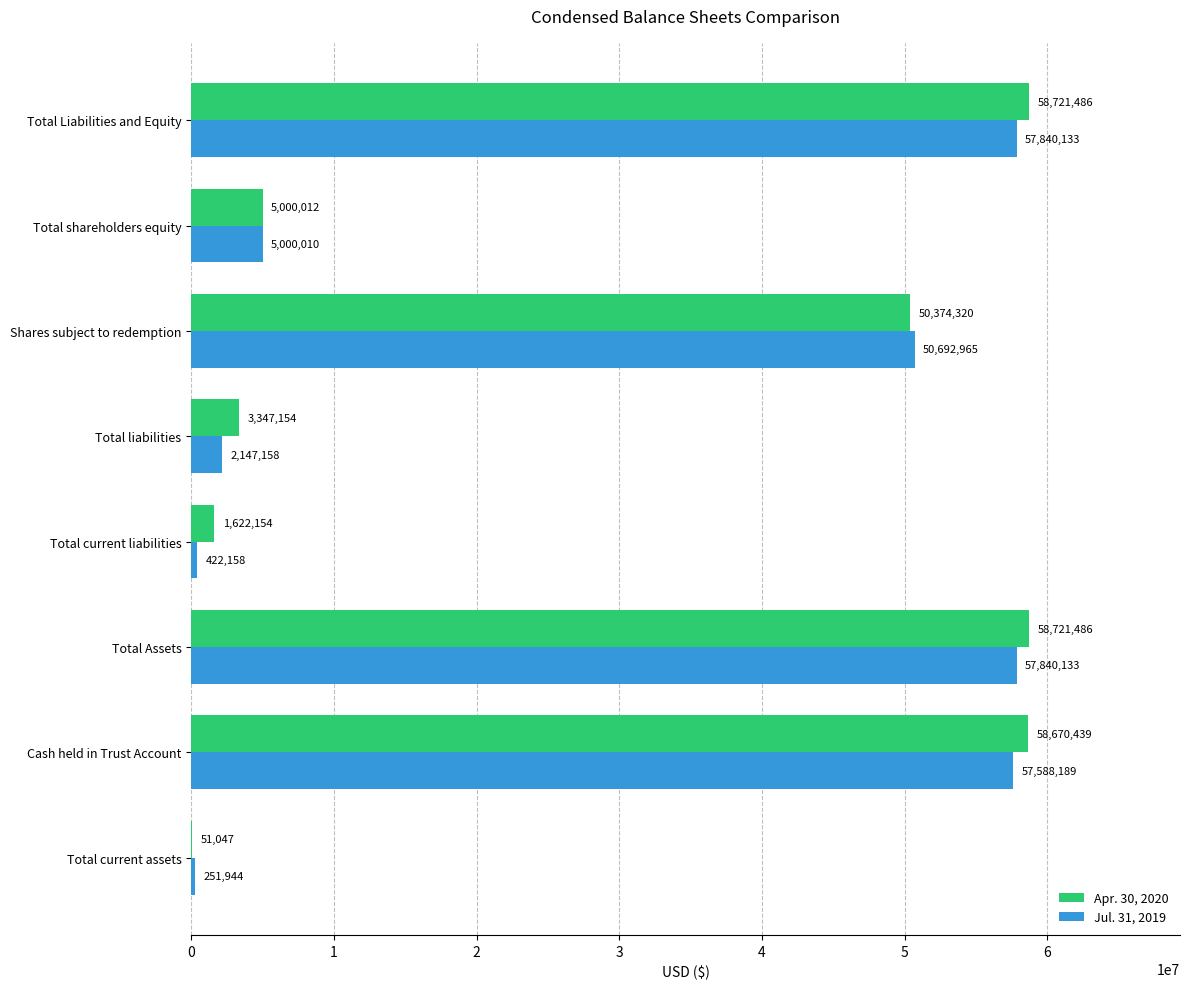

Where is Jul. 31, 2019 nearest to the value 29046038?

Shares subject to redemption